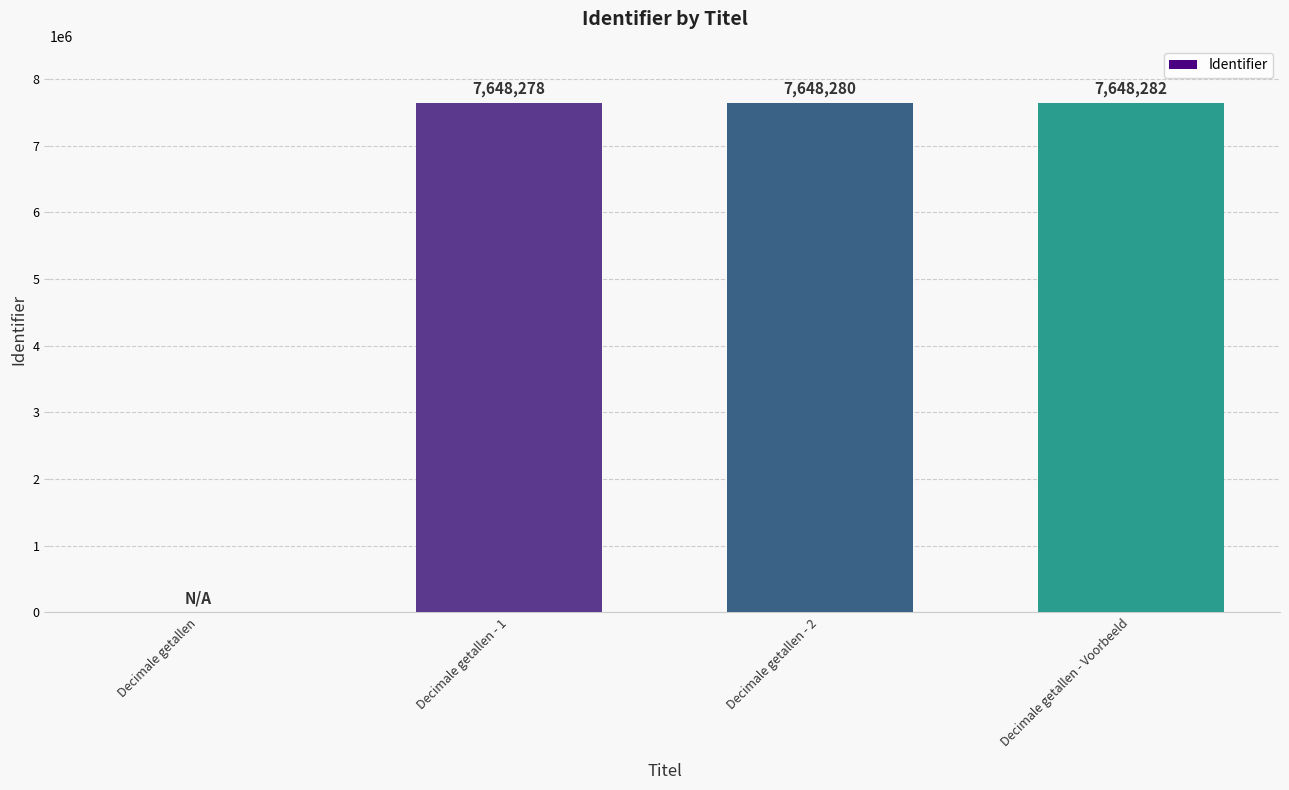

Where is the data nearest to the value 3824141?

Decimale getallen - 1